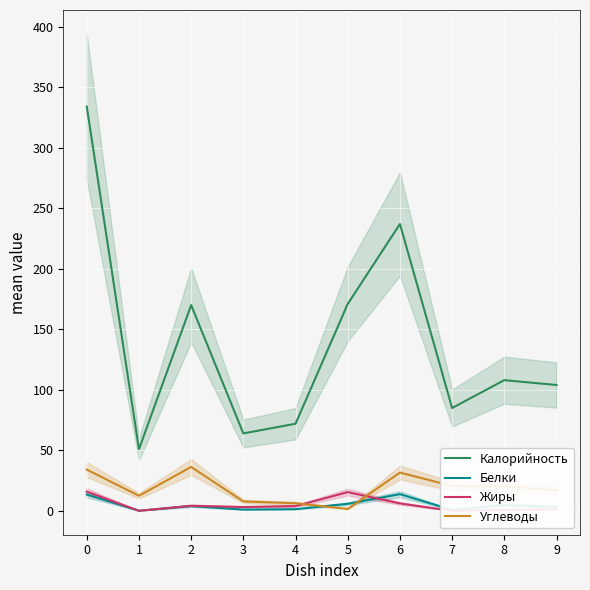

What is the minimum value for Белки?

0.1